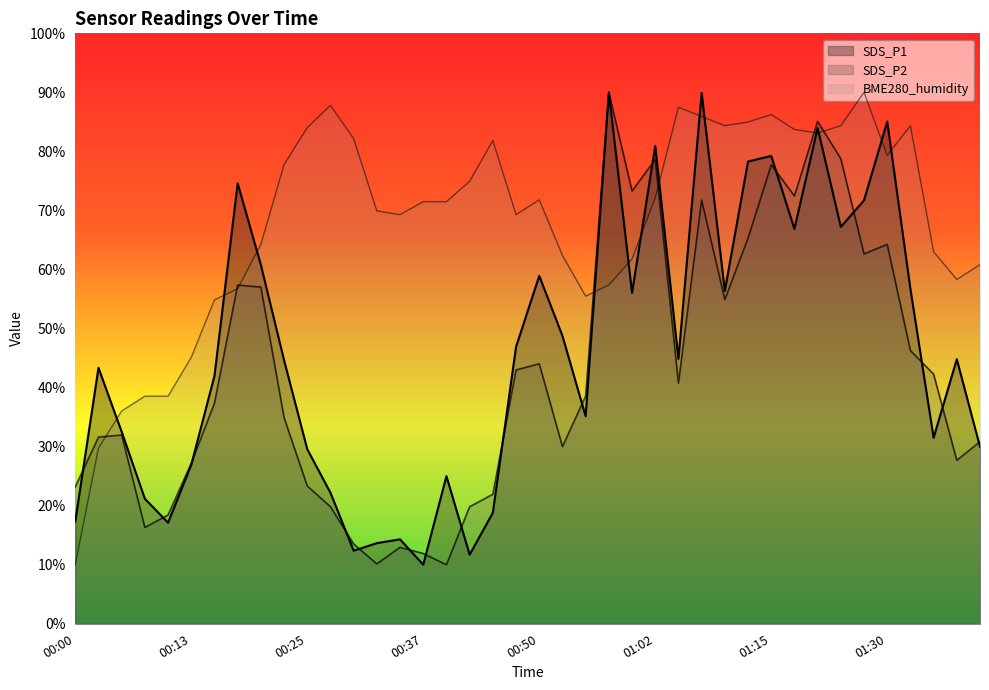

Which series has the largest total across all categories?

BME280_humidity (line)